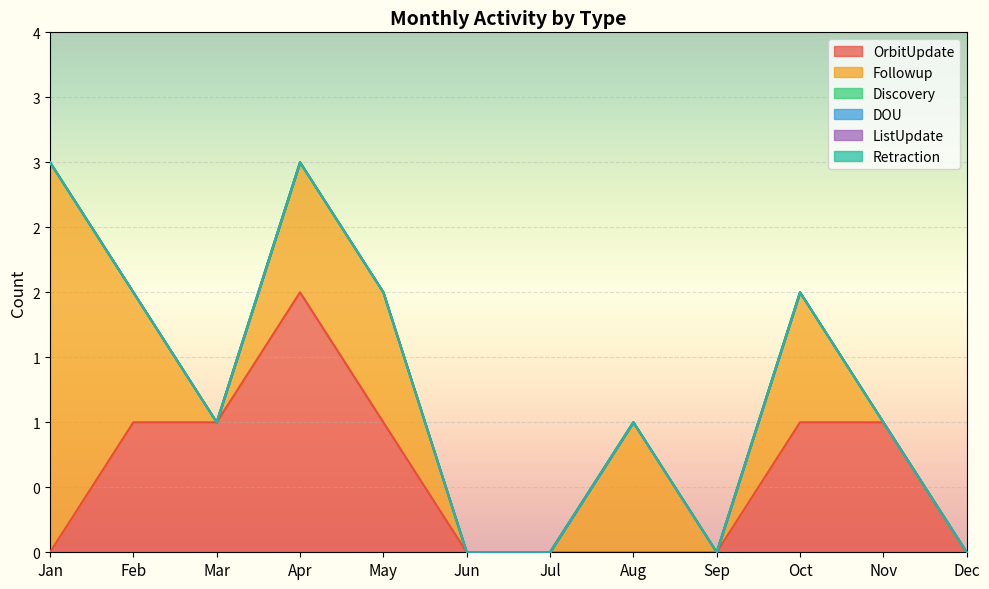

How many values in the Followup series exceed 1?

1